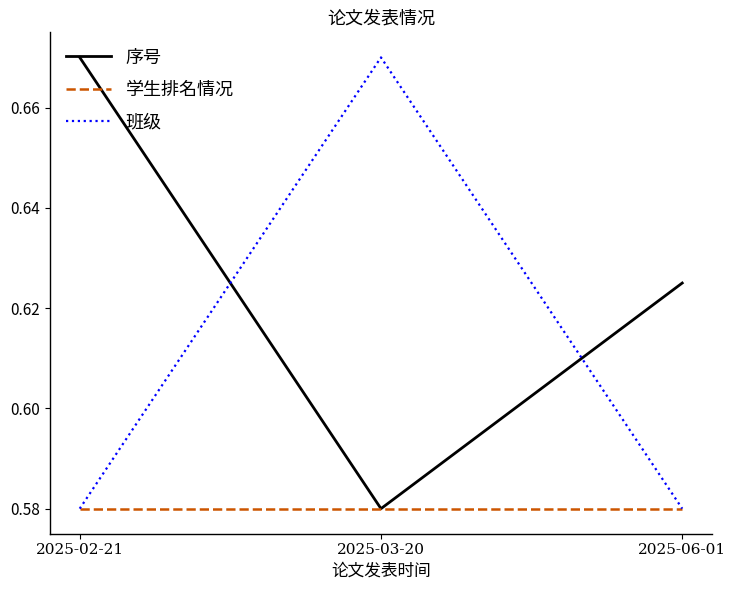

What is the total value across all series at 2025-06-01?

1.8